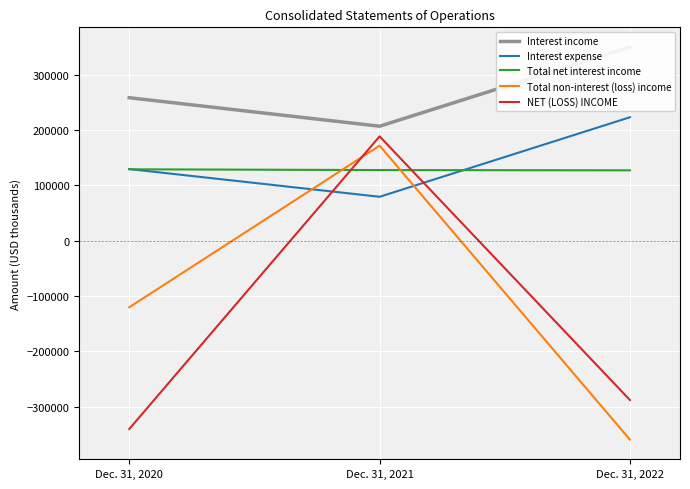

What is the difference between the second highest and minimum values in the Total non-interest (loss) income series?

239279